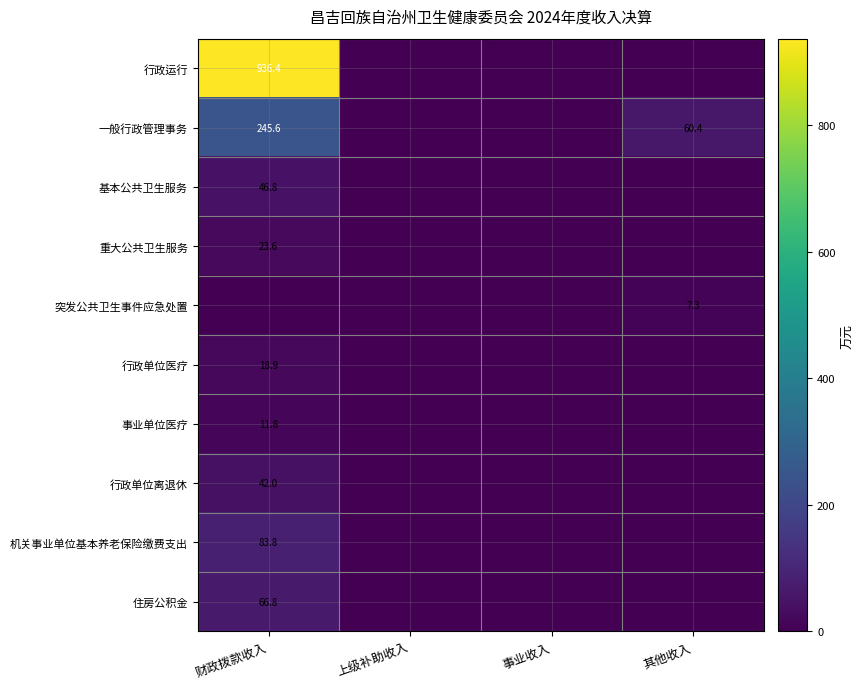

True or false: 重大公共卫生服务 has a value of 6.3 at 财政拨款收入.

False